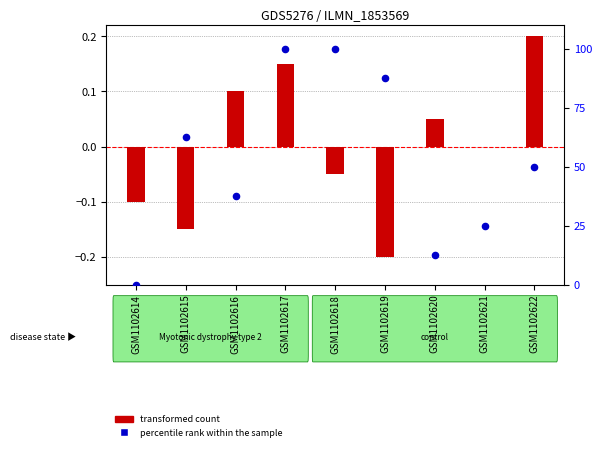

At how many categories does at least one series exceed 40?

5